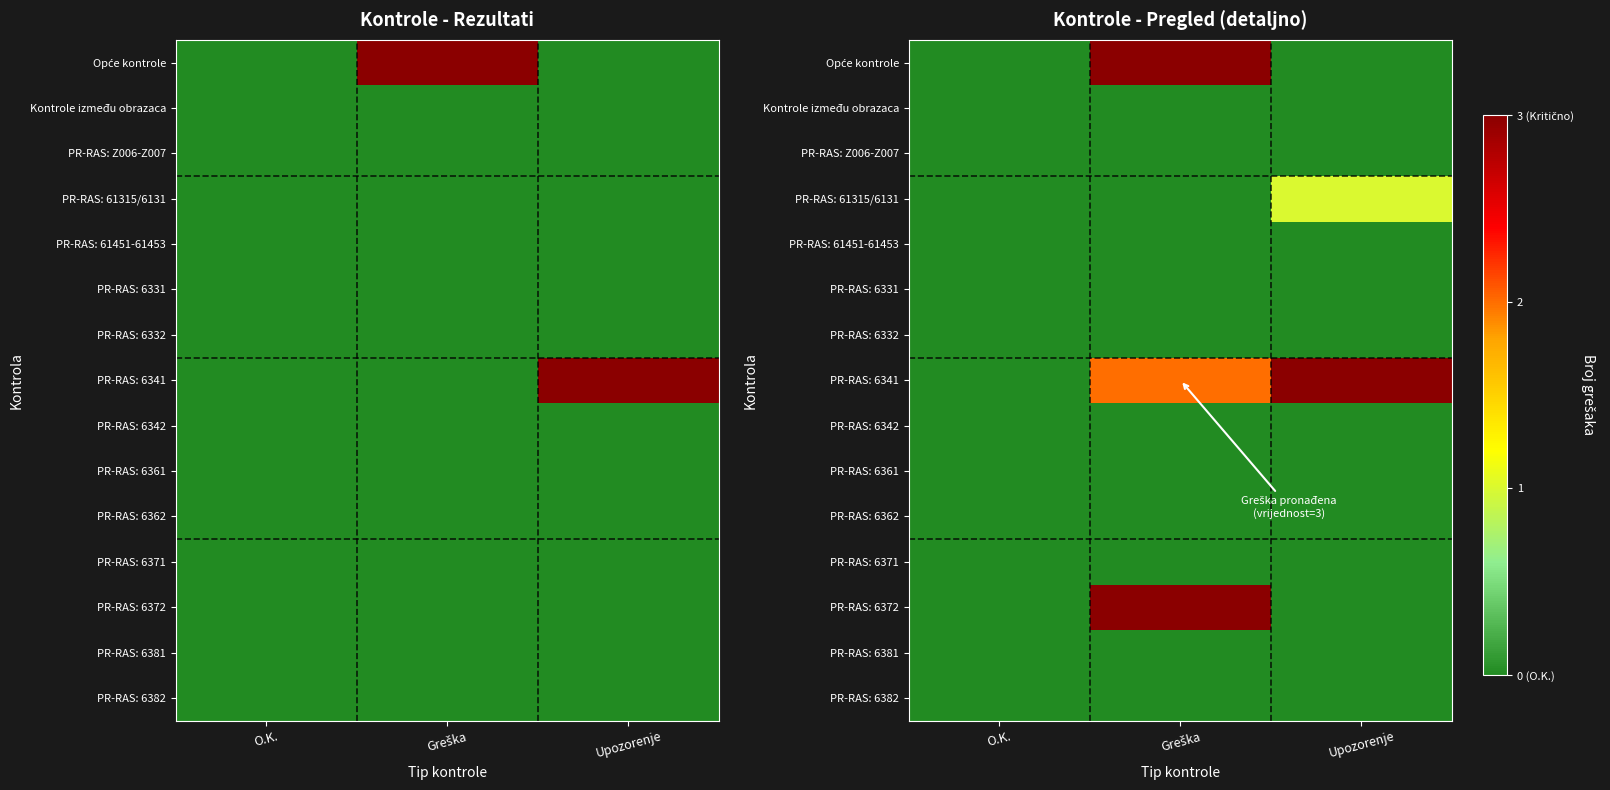

Which series has the largest total across all categories?

PR-RAS: 6341